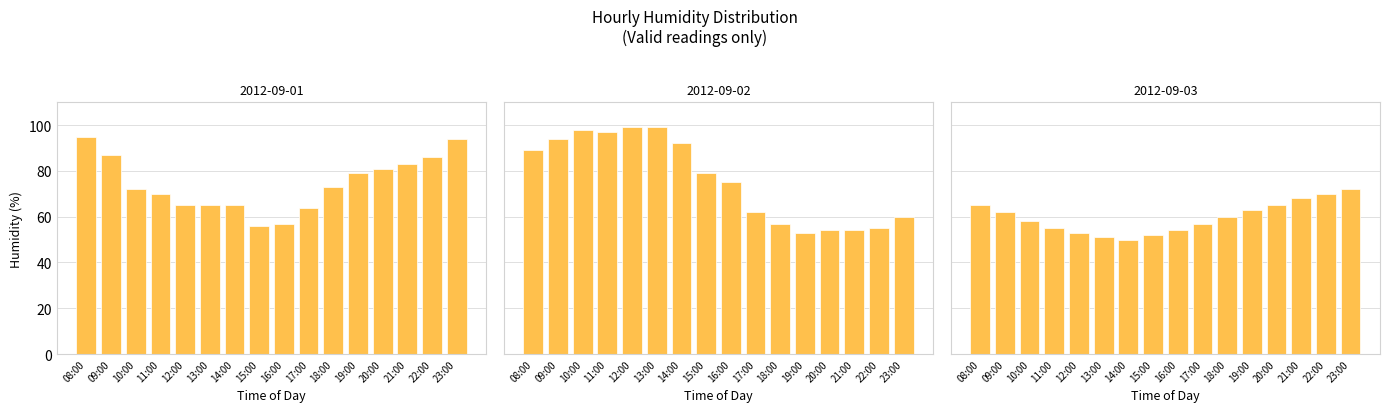

At how many categories does at least one series exceed 94?

5